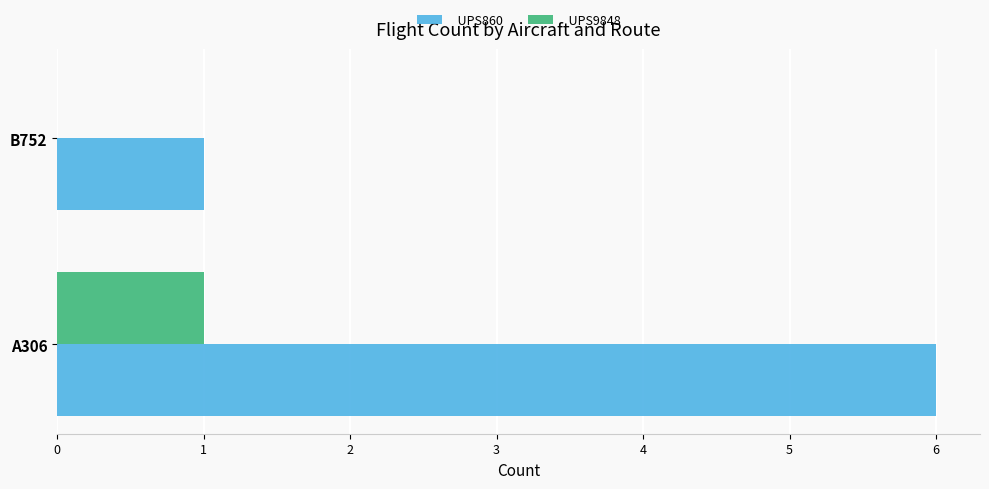

Which category has the highest value across all series?

A306